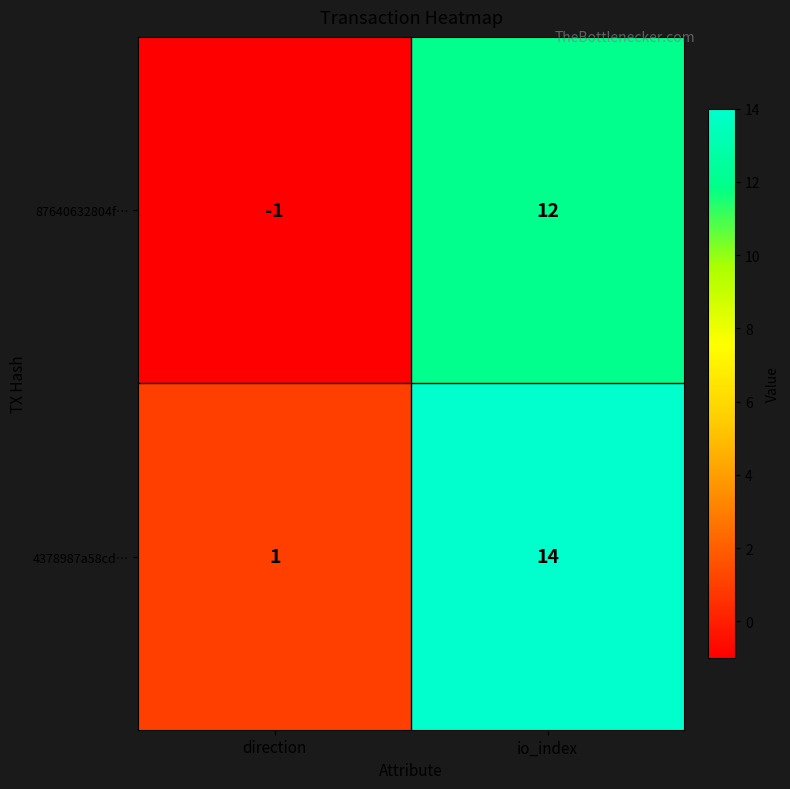

The 4378987a58cd… series shows 4 at io_index. True or false?

False